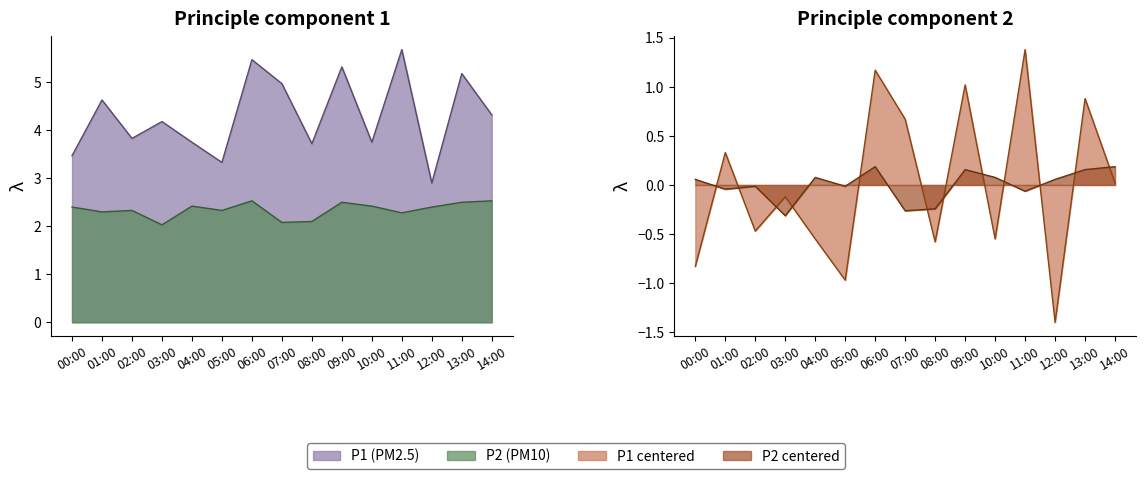

Reading left to right, extract all data points from this chart.

P1: 00:00=3.5	01:00=4.6	02:00=3.8	03:00=4.2	04:00=3.8	05:00=3.3	06:00=5.5	07:00=5.0	08:00=3.7	09:00=5.3	10:00=3.8	11:00=5.7	12:00=2.9	13:00=5.2	14:00=4.3
P2: 00:00=2.4	01:00=2.3	02:00=2.3	03:00=2.0	04:00=2.4	05:00=2.3	06:00=2.5	07:00=2.1	08:00=2.1	09:00=2.5	10:00=2.4	11:00=2.3	12:00=2.4	13:00=2.5	14:00=2.5